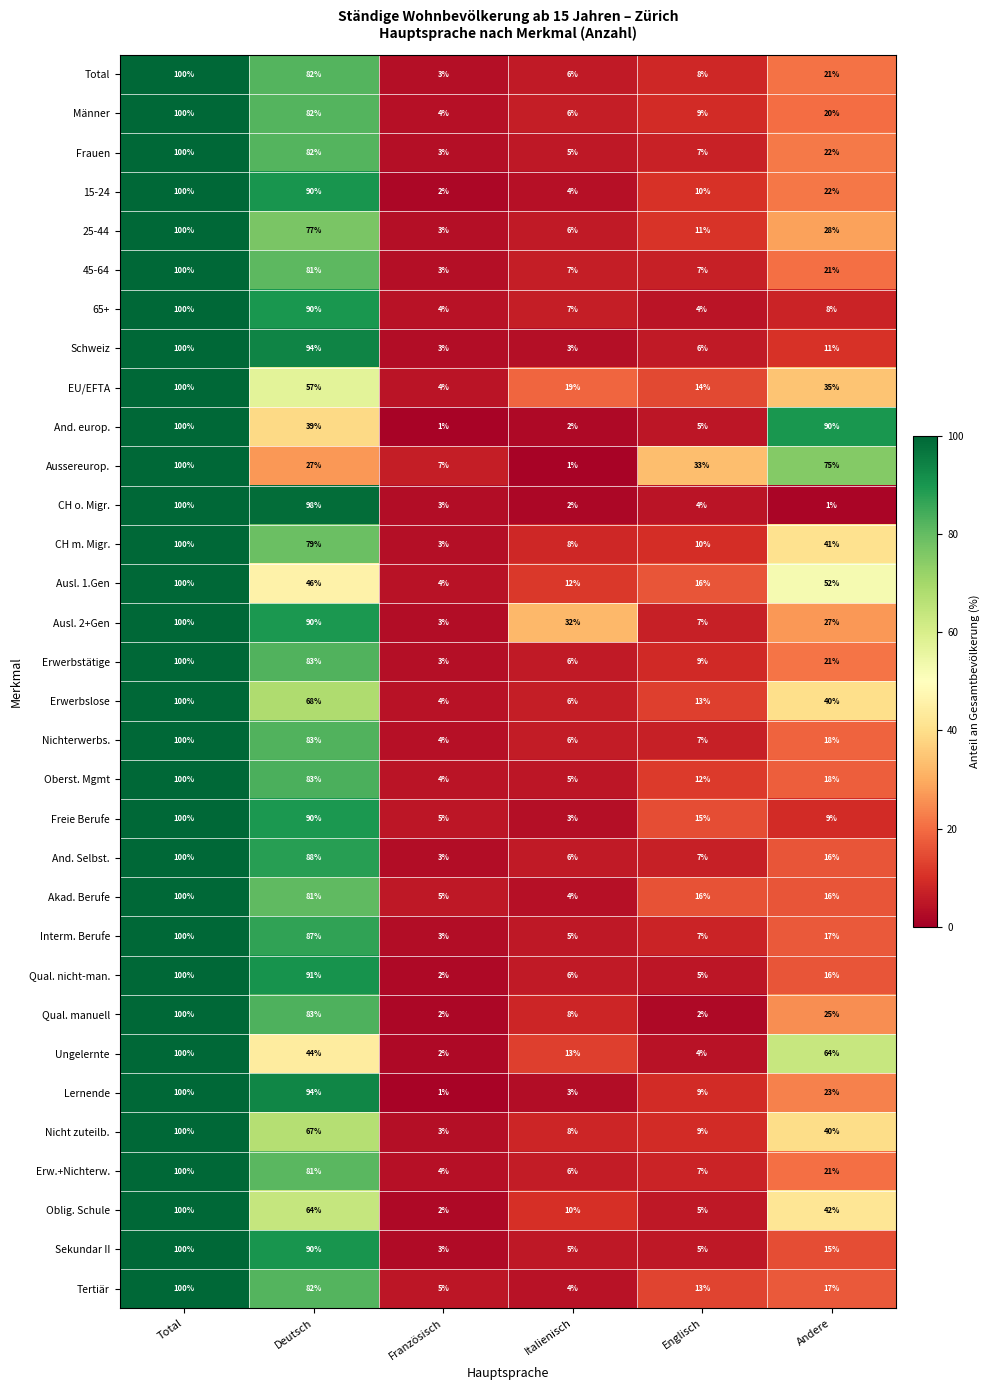

What is the average value of the EU/EFTA series?

38